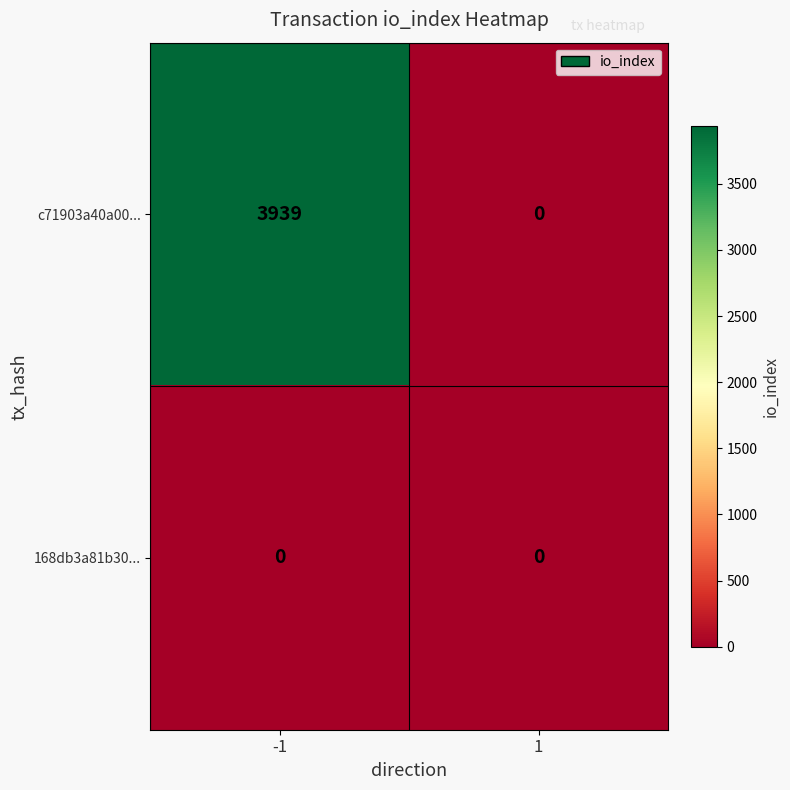

Between -1 and 1, which series saw the biggest shift?

c71903a40a00...